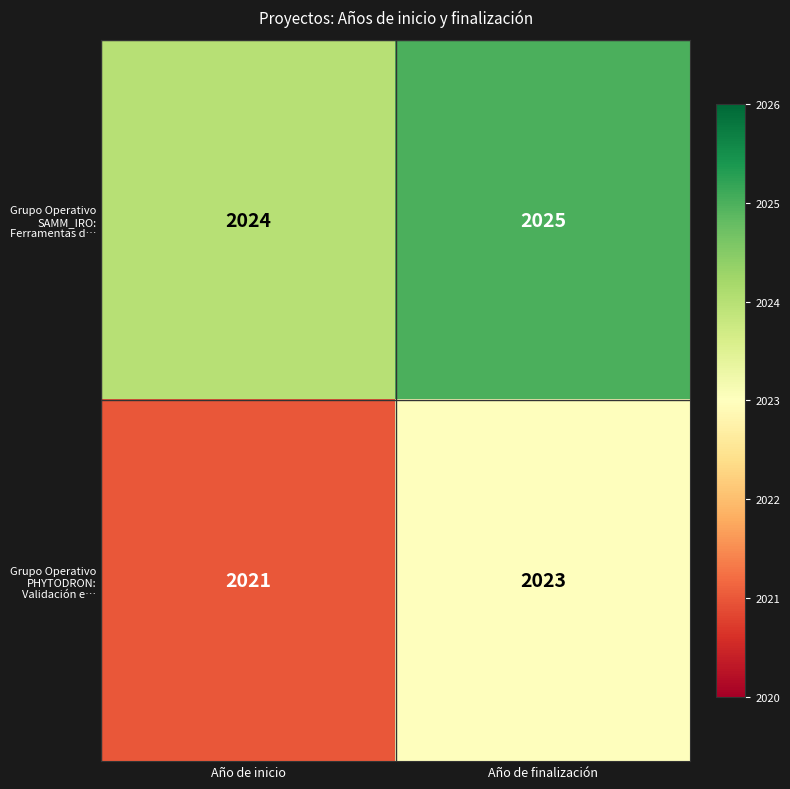

How many data points does each series have?

2